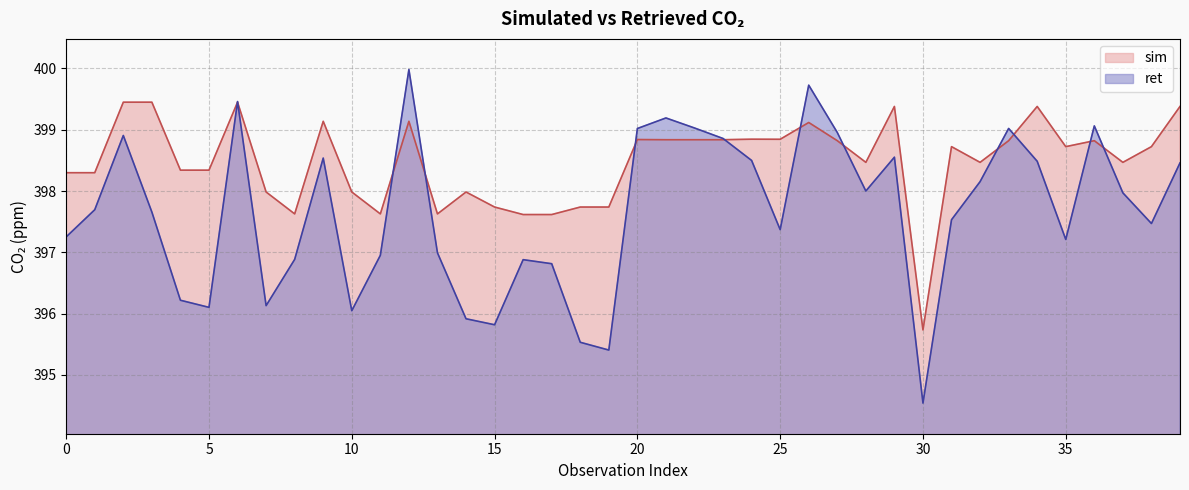

In sim, how many points are lower than both neighbors (excluding endpoints)?

13